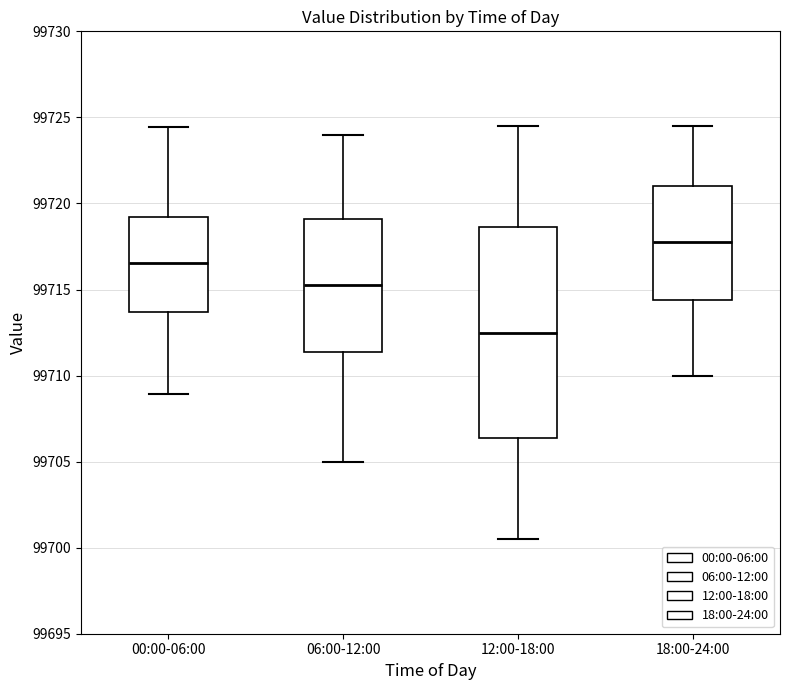

Which box is the tallest, from its lower edge to its upper edge?

12:00-18:00